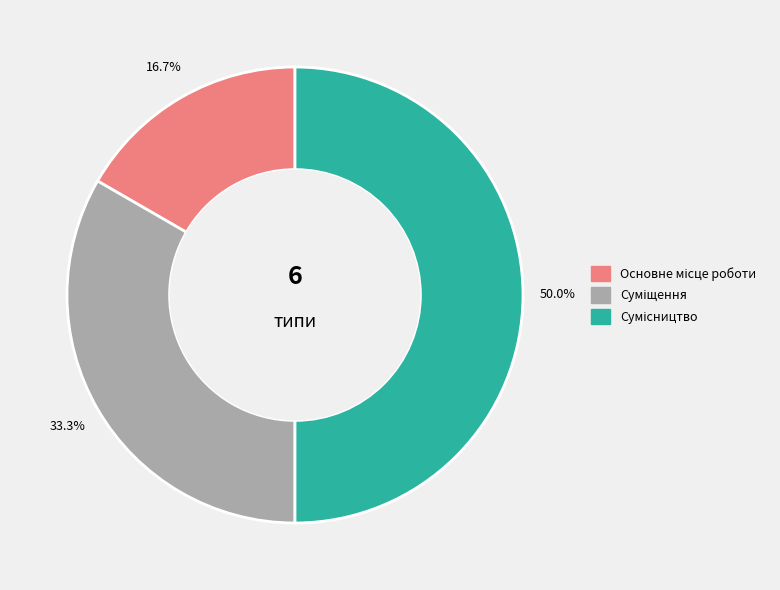

Does Суміщення account for over 50% of the chart?

No